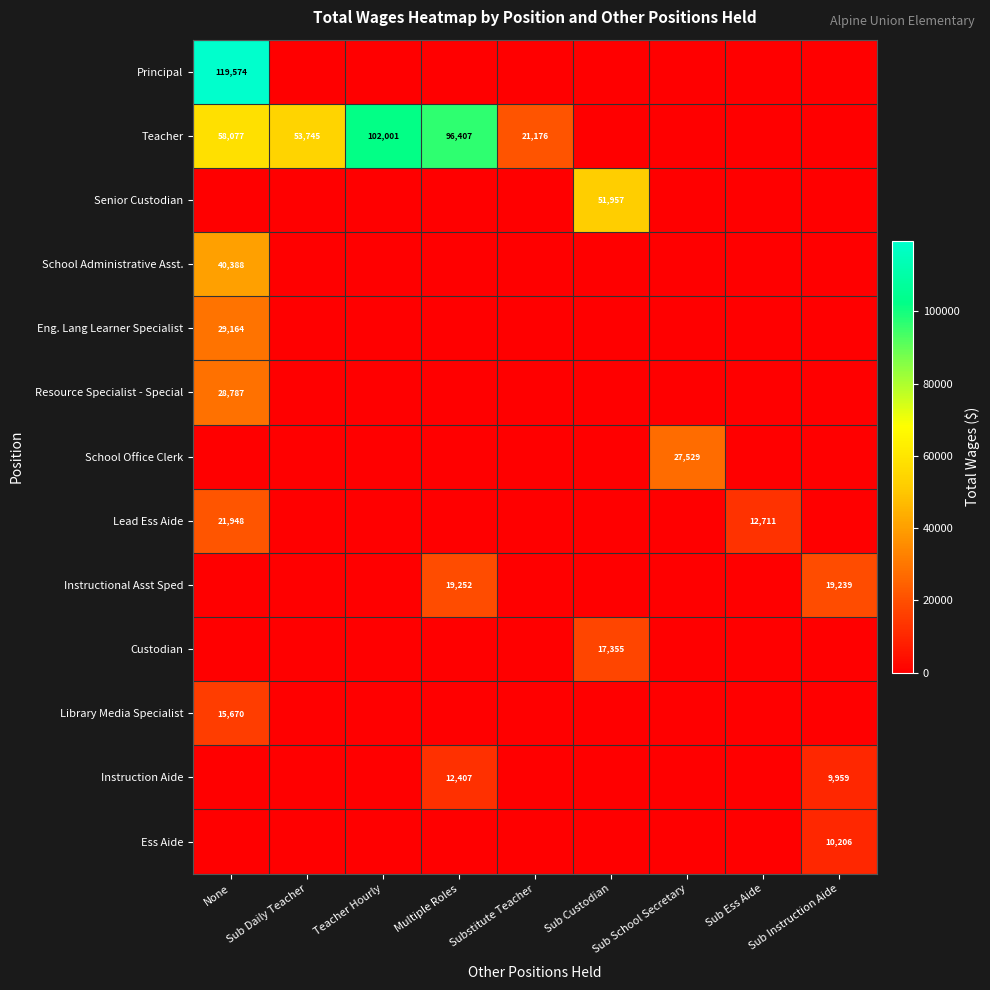

True or false: Teacher has a value of 151457 at Teacher Hourly.

False